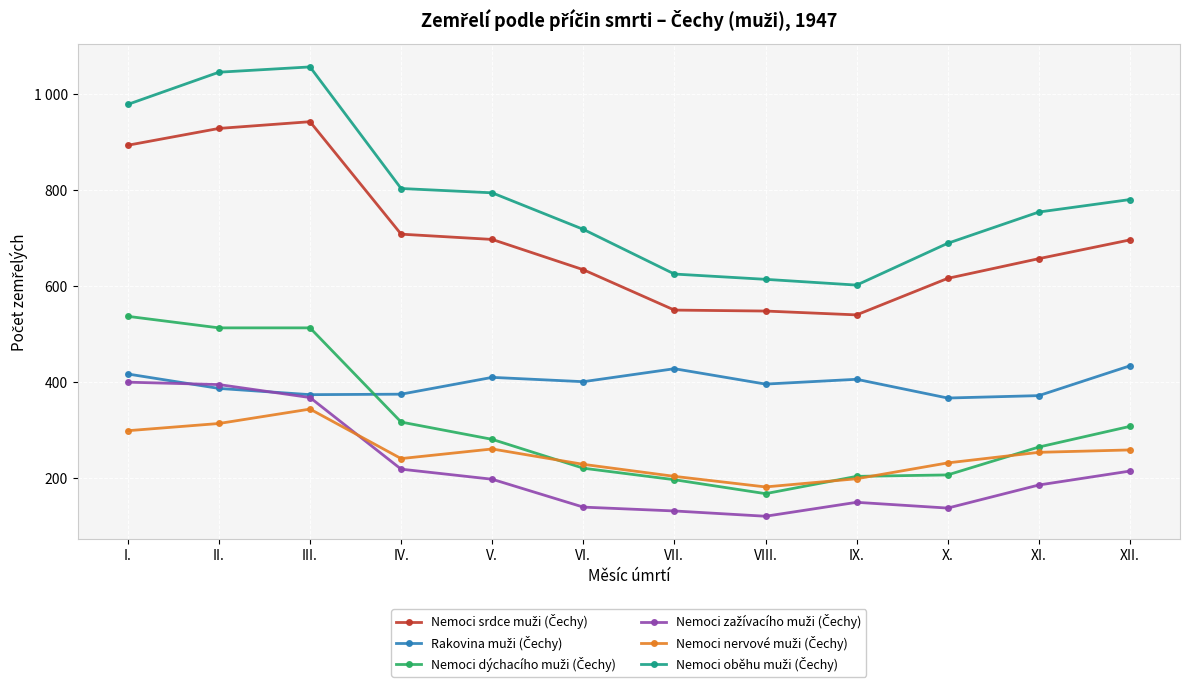

What is the sum of the Nemoci dýchacího muži (Čechy) values at VIII. and XII.?

476